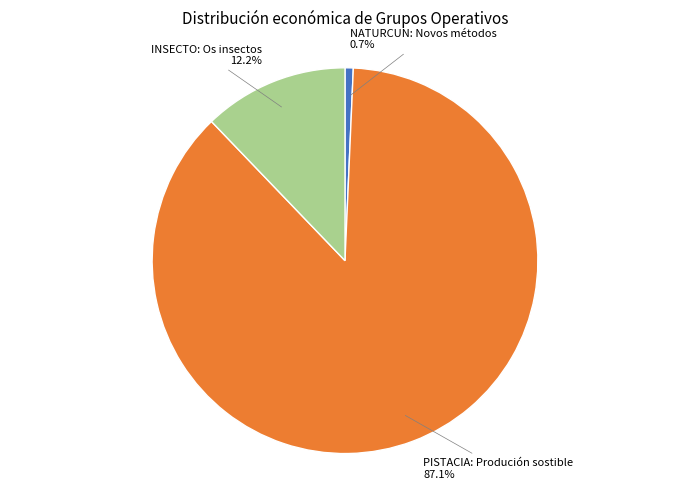

Which has a higher value, PISTACIA: Produción sostible or INSECTO: Os insectos?

PISTACIA: Produción sostible